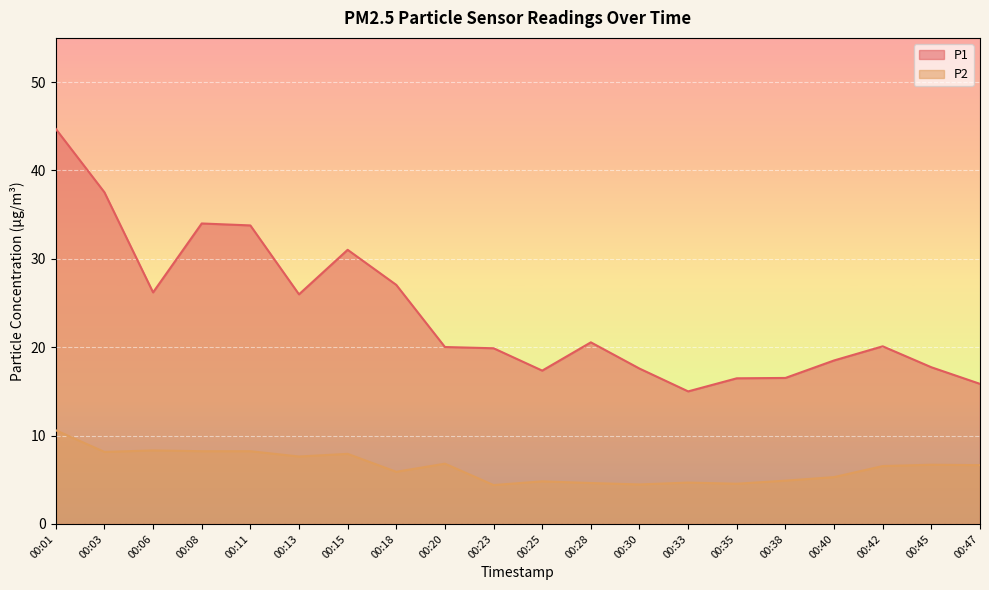

In P2, how many points are lower than both neighbors (excluding endpoints)?

6